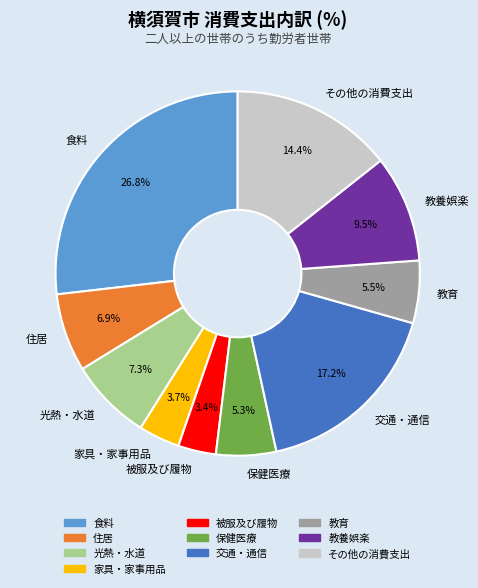

To the nearest percent, what is the combined percentage of 保健医療 and 教養娯楽?

15%